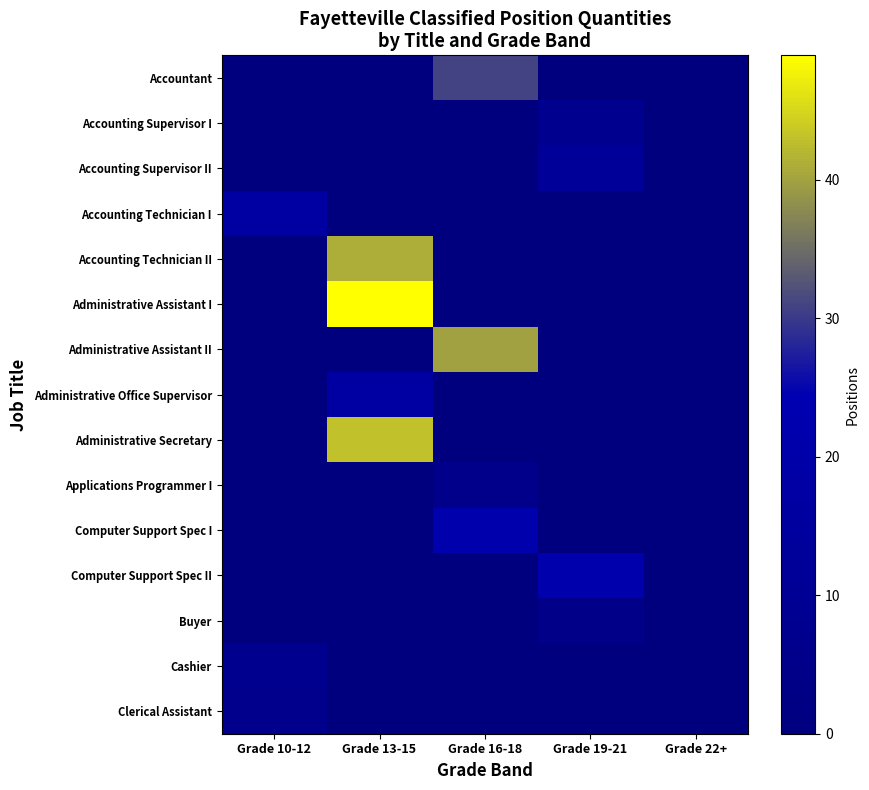

Reading left to right, what are all the values shown in this chart?

Accountant: Grade 10-12=0	Grade 13-15=0	Grade 16-18=31	Grade 19-21=0	Grade 22+=0
Accounting Supervisor I: Grade 10-12=0	Grade 13-15=0	Grade 16-18=0	Grade 19-21=8	Grade 22+=0
Accounting Supervisor II: Grade 10-12=0	Grade 13-15=0	Grade 16-18=0	Grade 19-21=12	Grade 22+=0
Accounting Technician I: Grade 10-12=17	Grade 13-15=0	Grade 16-18=0	Grade 19-21=0	Grade 22+=0
Accounting Technician II: Grade 10-12=0	Grade 13-15=41	Grade 16-18=0	Grade 19-21=0	Grade 22+=0
Administrative Assistant I: Grade 10-12=0	Grade 13-15=49	Grade 16-18=0	Grade 19-21=0	Grade 22+=0
Administrative Assistant II: Grade 10-12=0	Grade 13-15=0	Grade 16-18=40	Grade 19-21=0	Grade 22+=0
Administrative Office Supervisor: Grade 10-12=0	Grade 13-15=17	Grade 16-18=0	Grade 19-21=0	Grade 22+=0
Administrative Secretary: Grade 10-12=0	Grade 13-15=43	Grade 16-18=0	Grade 19-21=0	Grade 22+=0
Applications Programmer I: Grade 10-12=0	Grade 13-15=0	Grade 16-18=6	Grade 19-21=0	Grade 22+=0
Computer Support Spec I: Grade 10-12=0	Grade 13-15=0	Grade 16-18=22	Grade 19-21=0	Grade 22+=0
Computer Support Spec II: Grade 10-12=0	Grade 13-15=0	Grade 16-18=0	Grade 19-21=22	Grade 22+=0
Buyer: Grade 10-12=0	Grade 13-15=0	Grade 16-18=0	Grade 19-21=5	Grade 22+=0
Cashier: Grade 10-12=8	Grade 13-15=0	Grade 16-18=0	Grade 19-21=0	Grade 22+=0
Clerical Assistant: Grade 10-12=7	Grade 13-15=0	Grade 16-18=0	Grade 19-21=0	Grade 22+=0